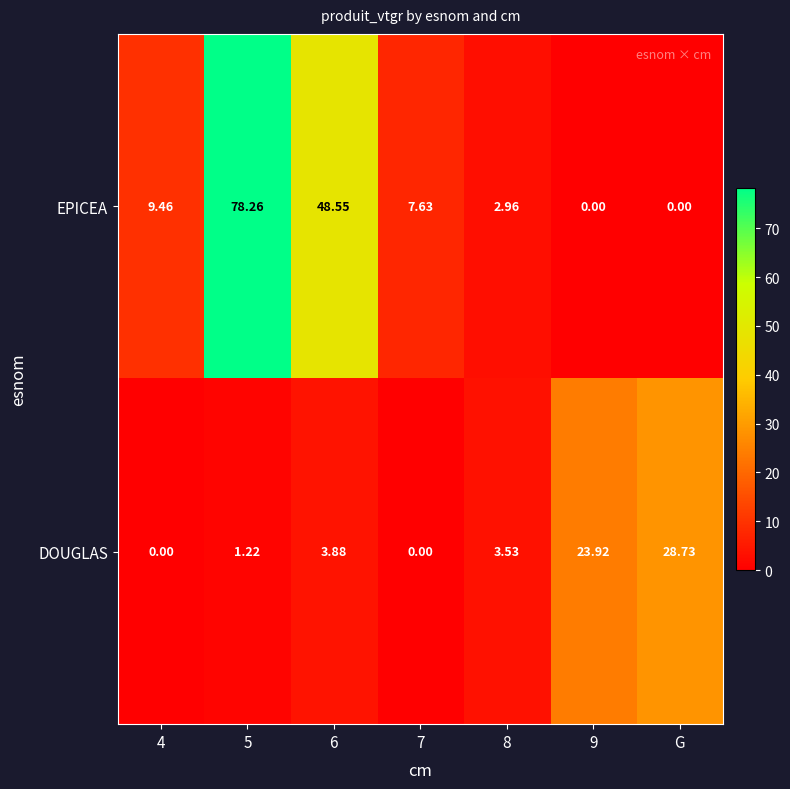

List the series in order of their overall mean, highest first.

EPICEA, DOUGLAS